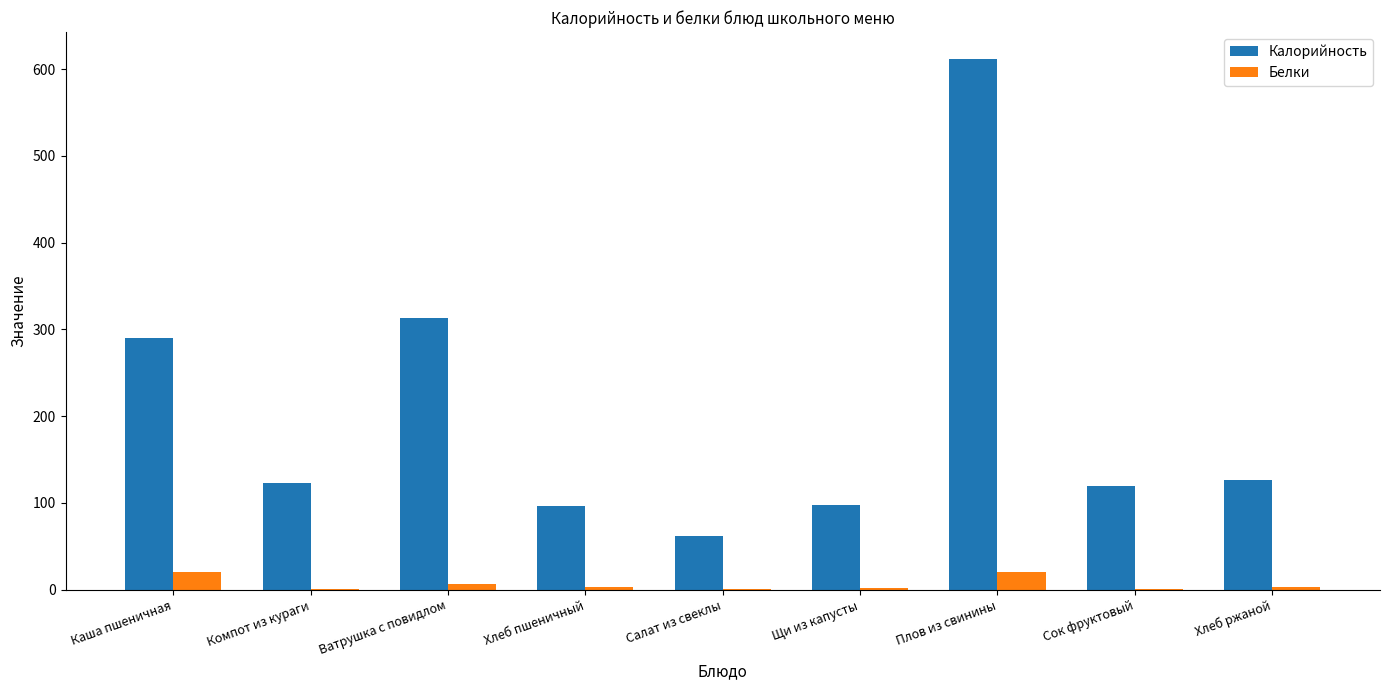

What is the total value across all series at Хлеб пшеничный?

99.0